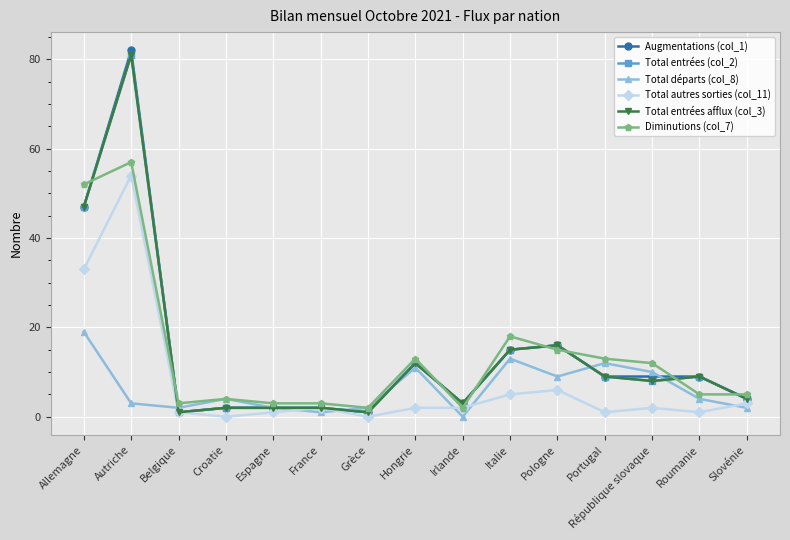

Where is the first local minimum for Augmentations (col_1)?

Belgique